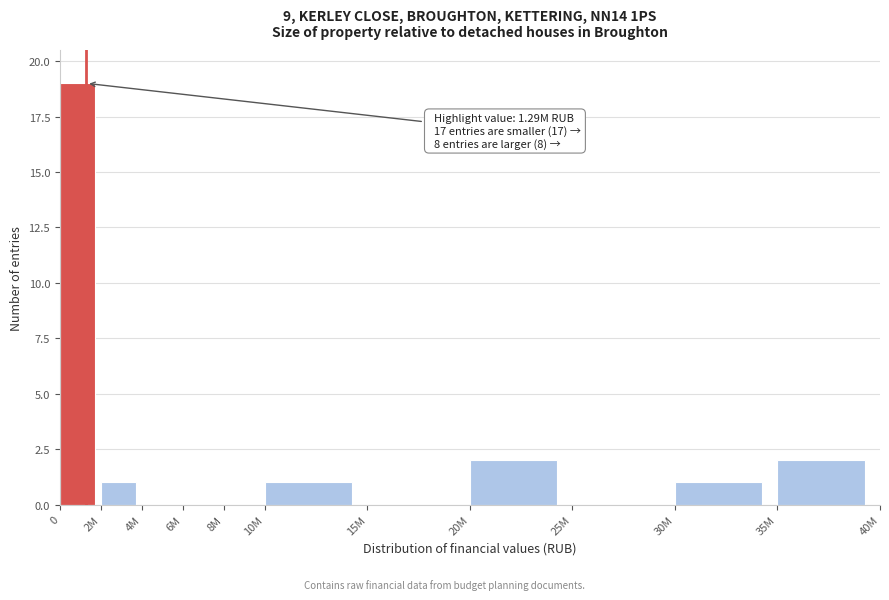

Reading left to right, extract all data points from this chart.

0=19	2M=1	4M=0	6M=0	8M=0	10M=1	15M=0	20M=2	25M=0	30M=1	35M=2